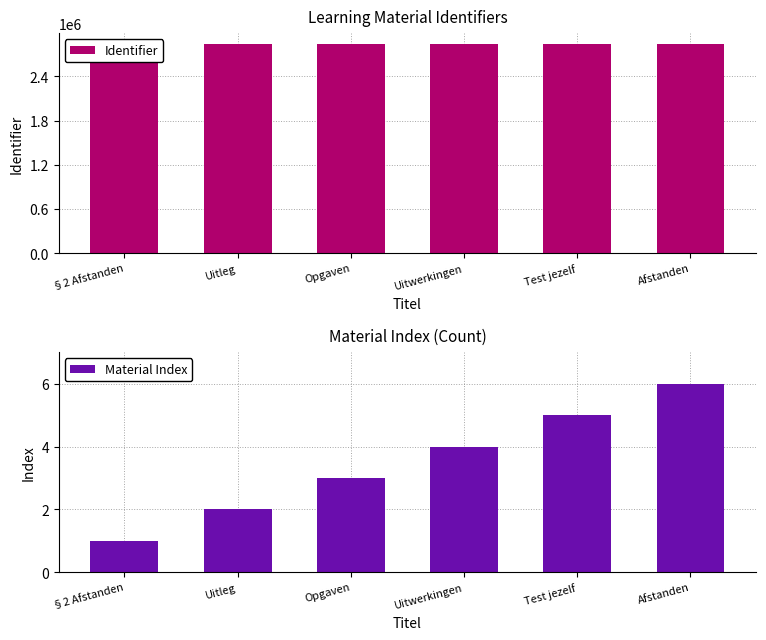

Count the Material Index values in the range 2 to 5.

4